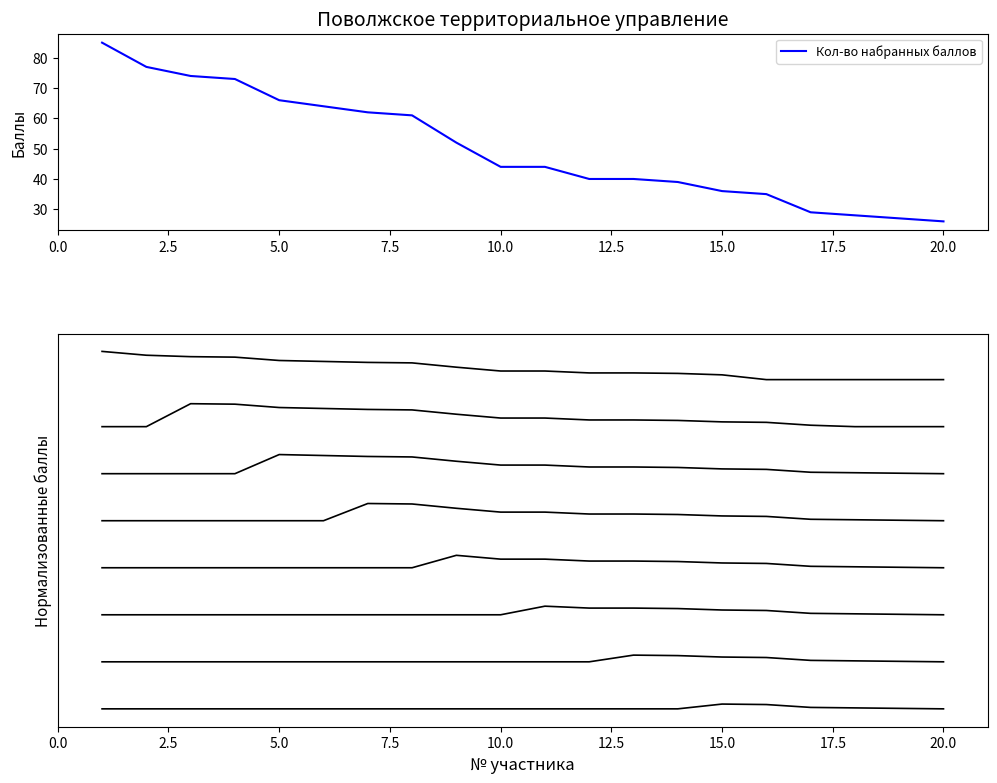

The chart shows a value of 29 at 17. True or false?

True